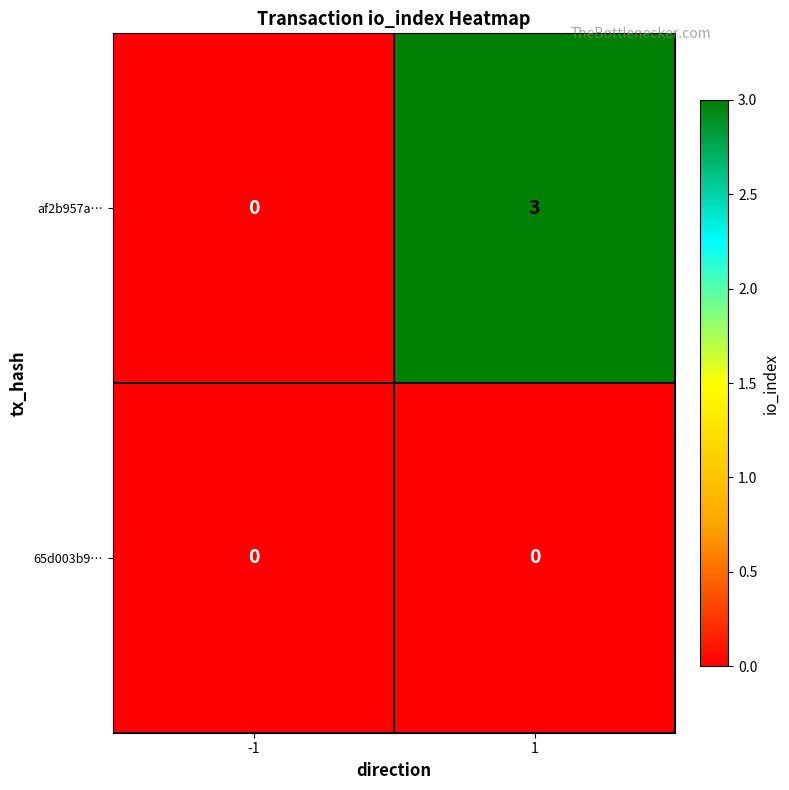

Reading left to right, extract all data points from this chart.

af2b957a…: 0	3
65d003b9…: 0	0